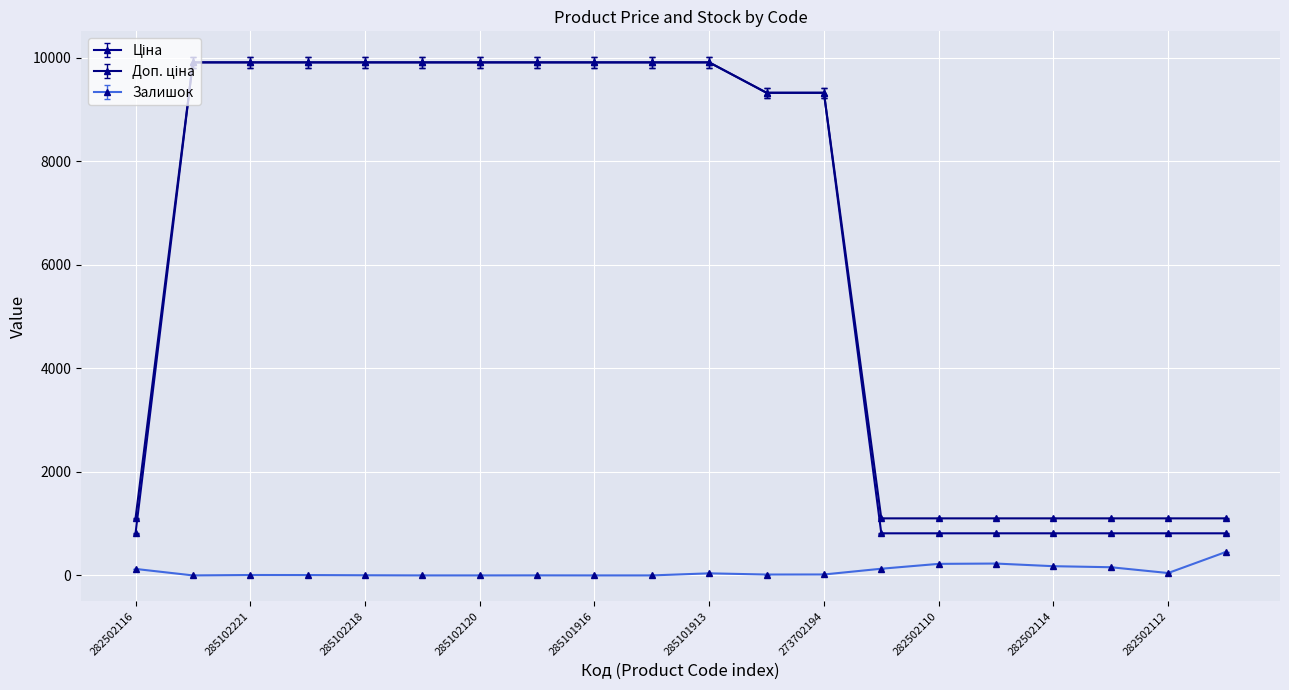

What is the greatest value displayed?

9908.5